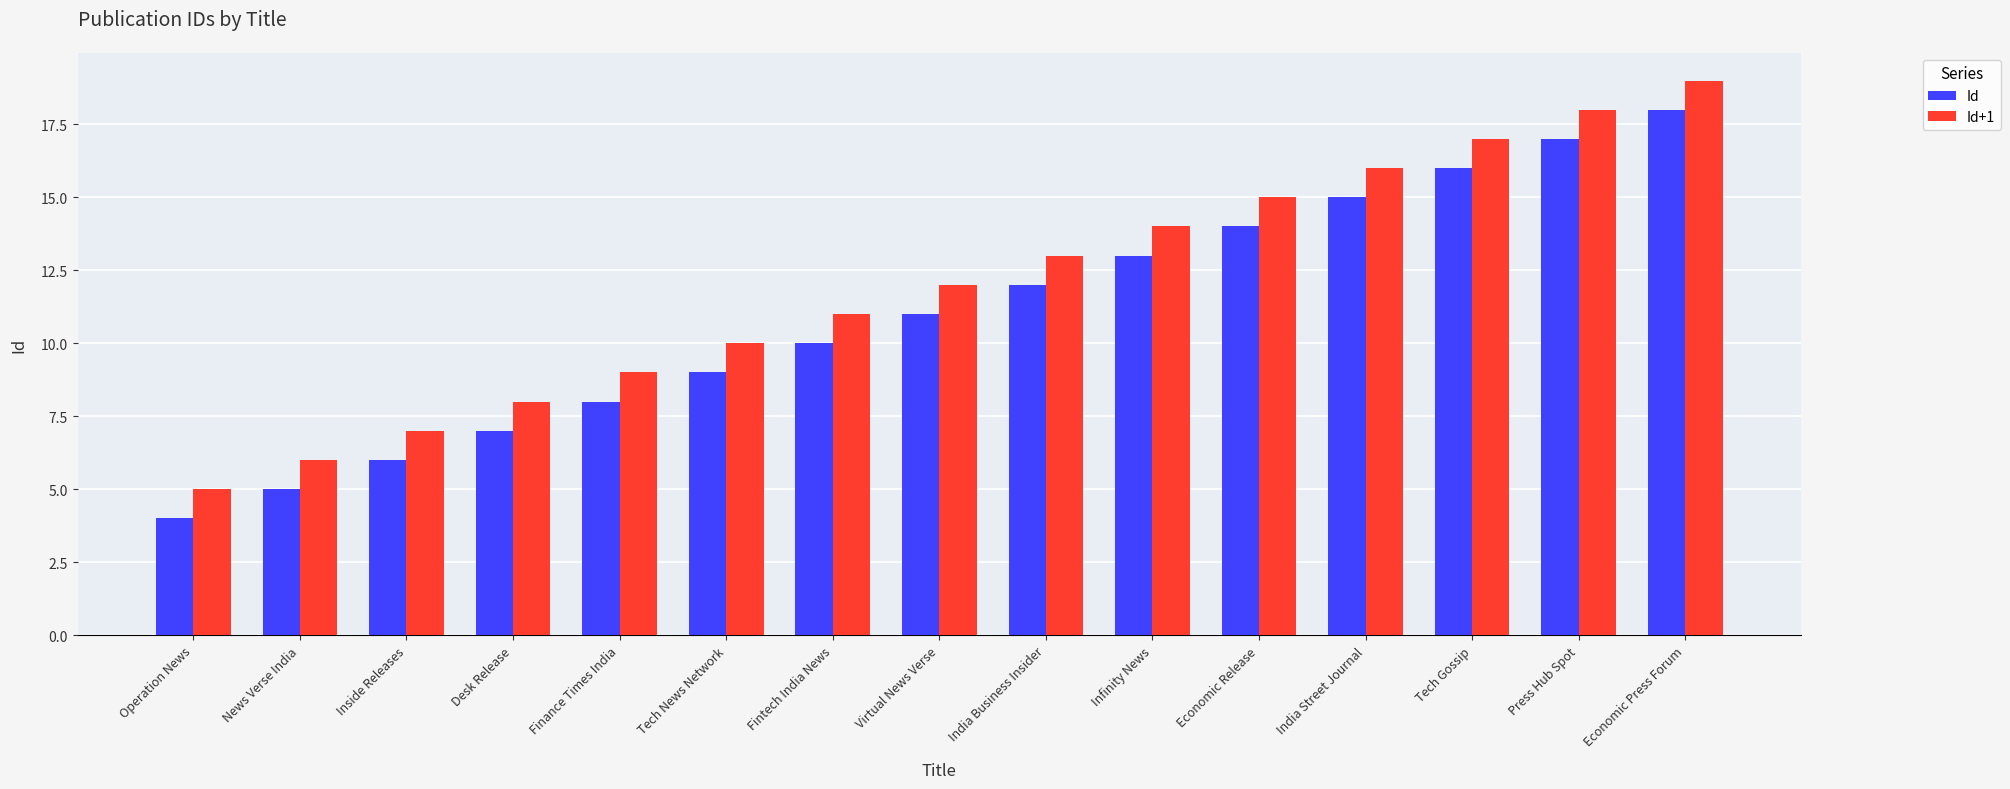

The Id series shows 9 at Inside Releases. True or false?

False